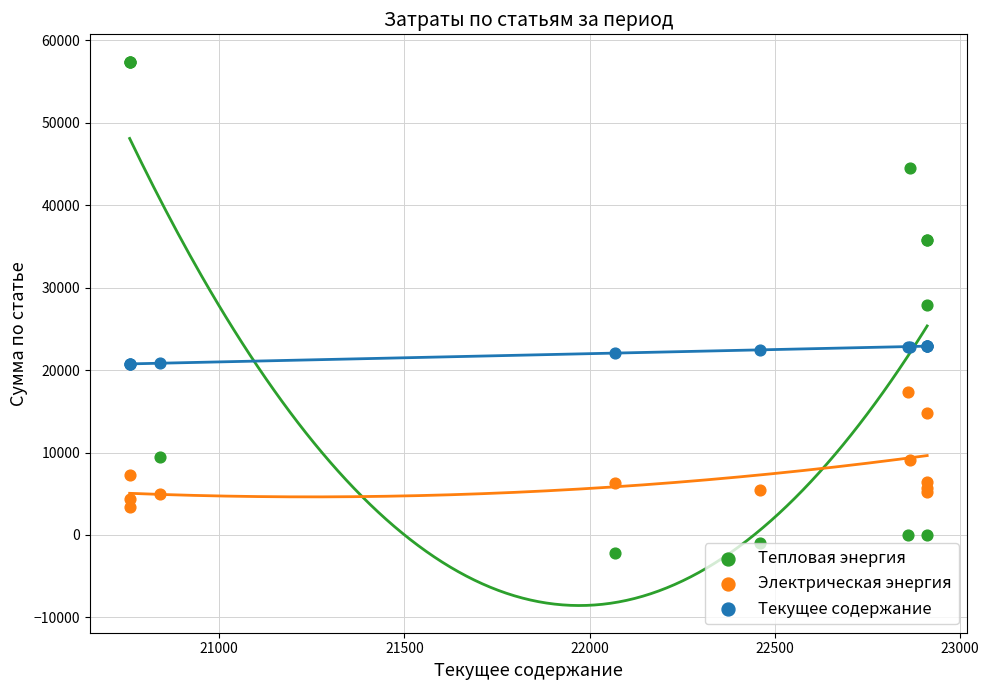

Which series has the widest spread of Y values?

Тепловая энергия